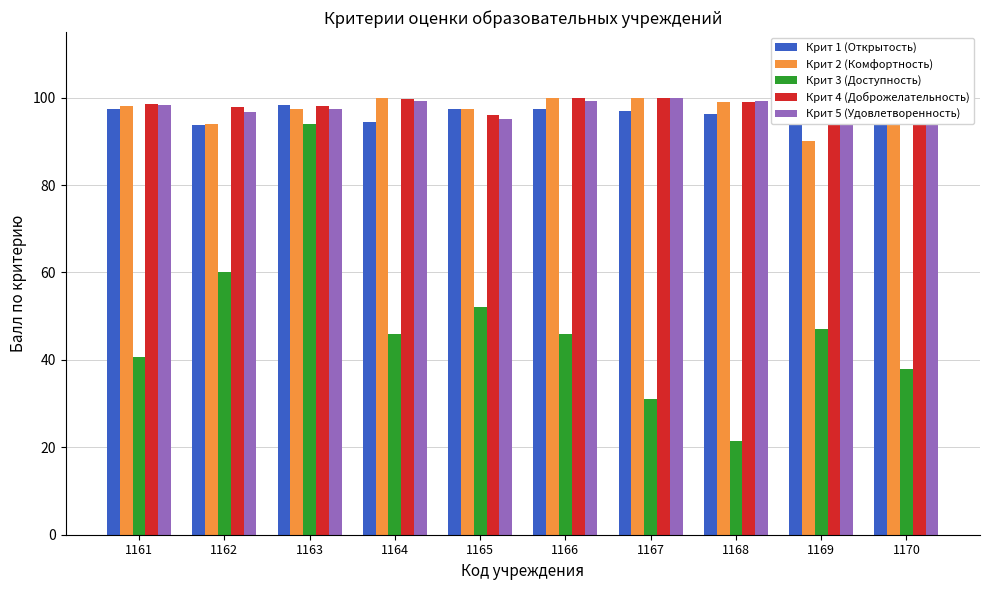

What is the minimum value shown in the chart?

21.5